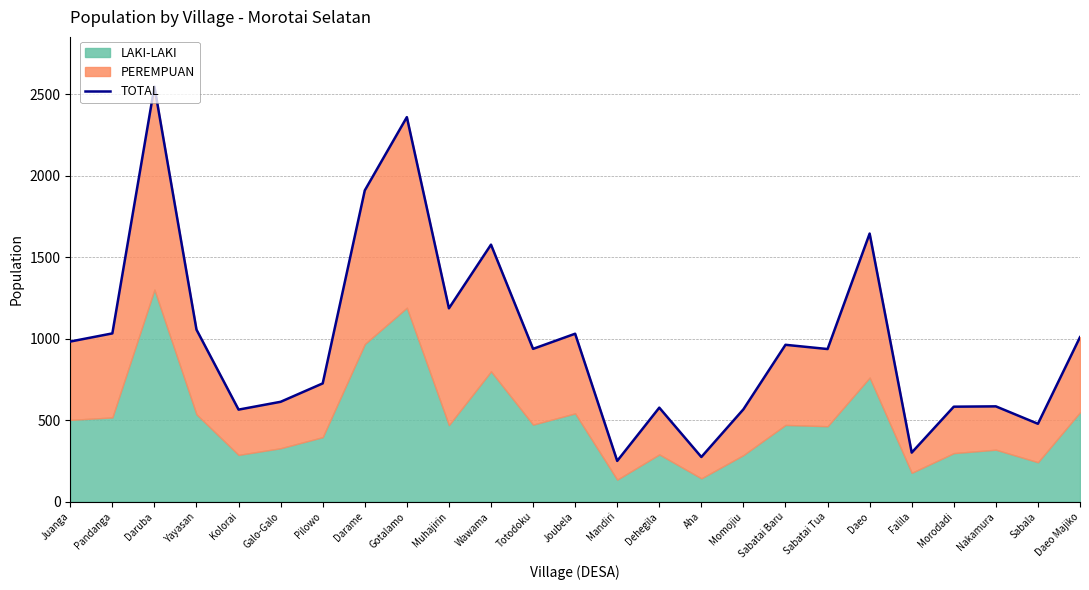

Read the value at Dehegila, to the nearest 50.

600